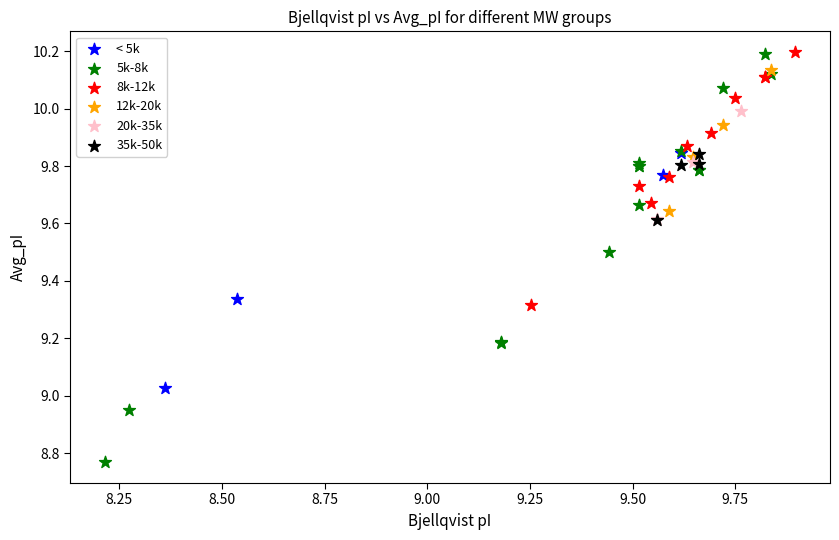

Which series has the widest spread of Y values?

5k-8k